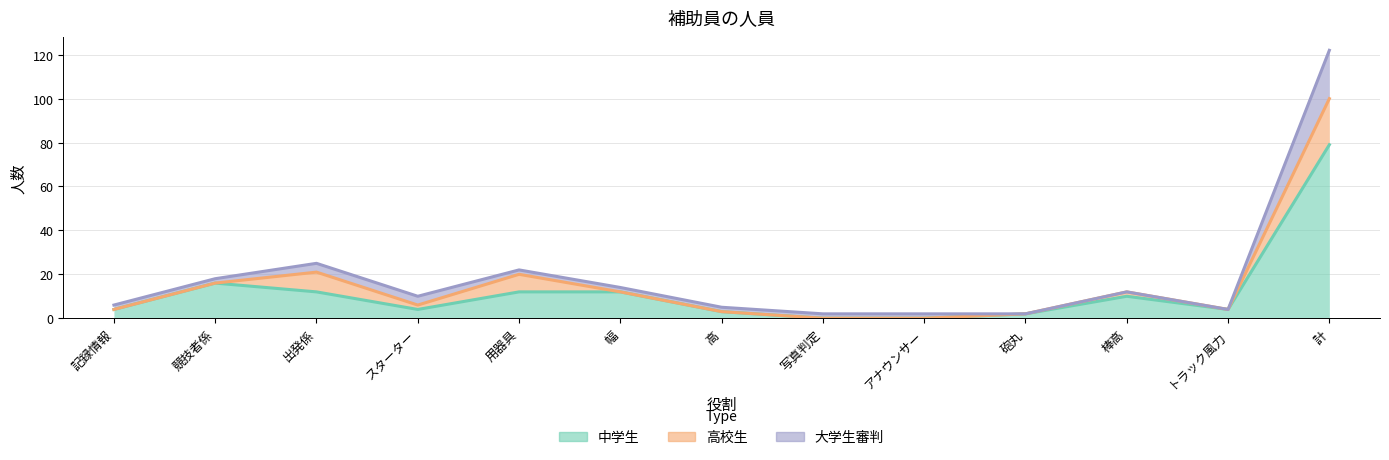

How many values in the 中学生 series exceed 4?

6